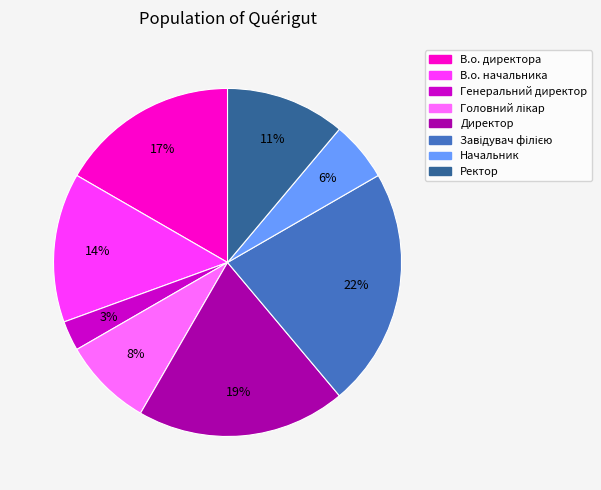

Is the sum of Начальник and Генеральний директор greater than half?

No